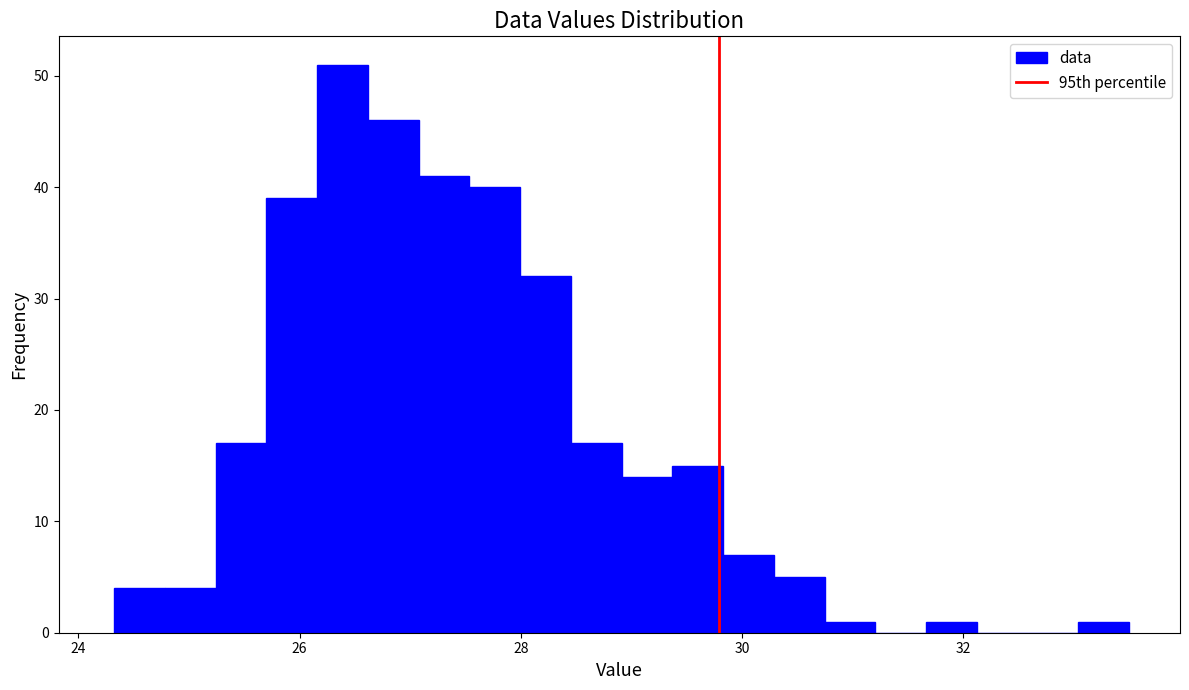

Around what value on the x-axis is the tallest bar? Give the approximate position of its centre, as read against the axis.

26.4